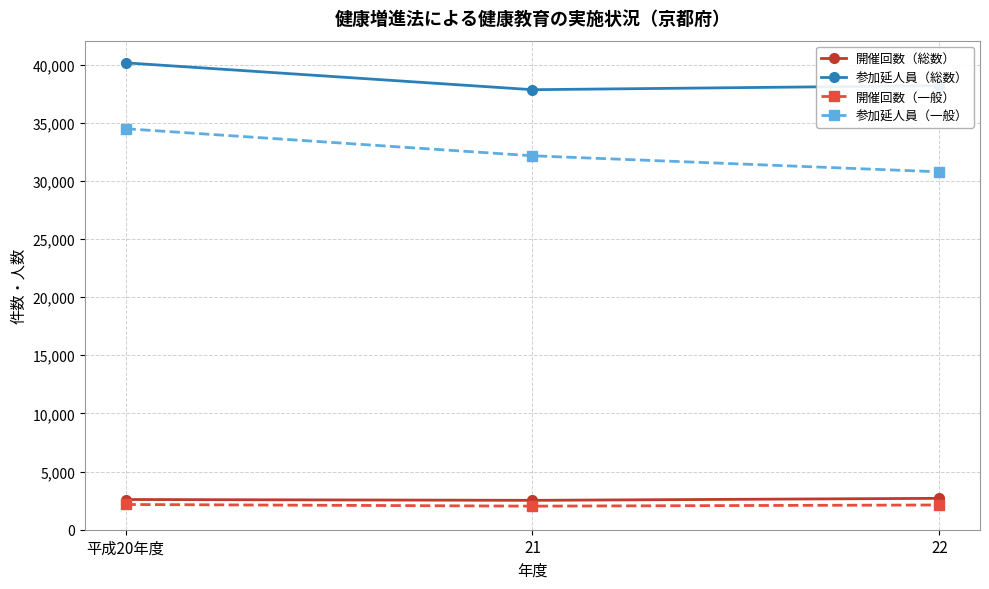

What is the approximate value of 開催回数（総数） at 22, to the nearest 10?

2700